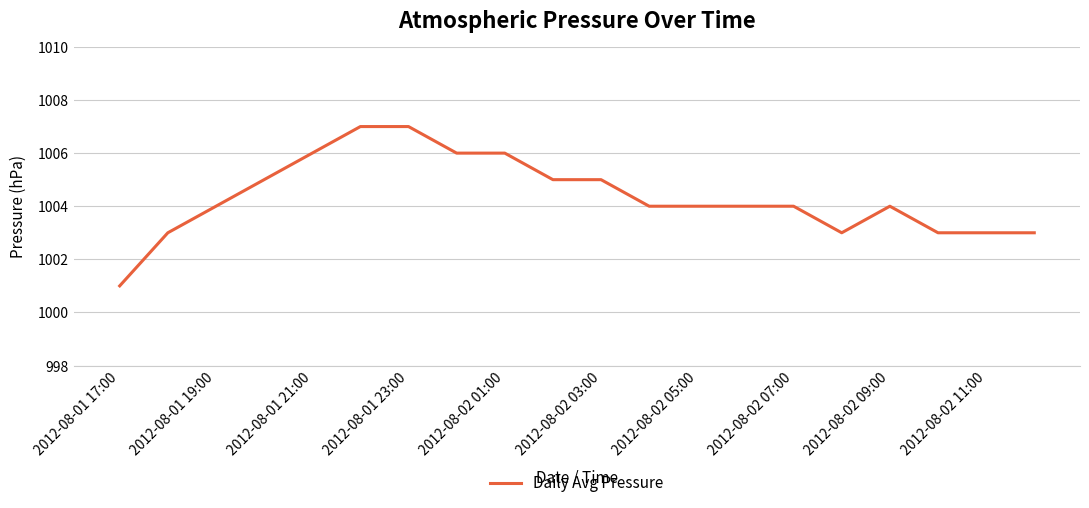

What is the smallest value displayed?

1001